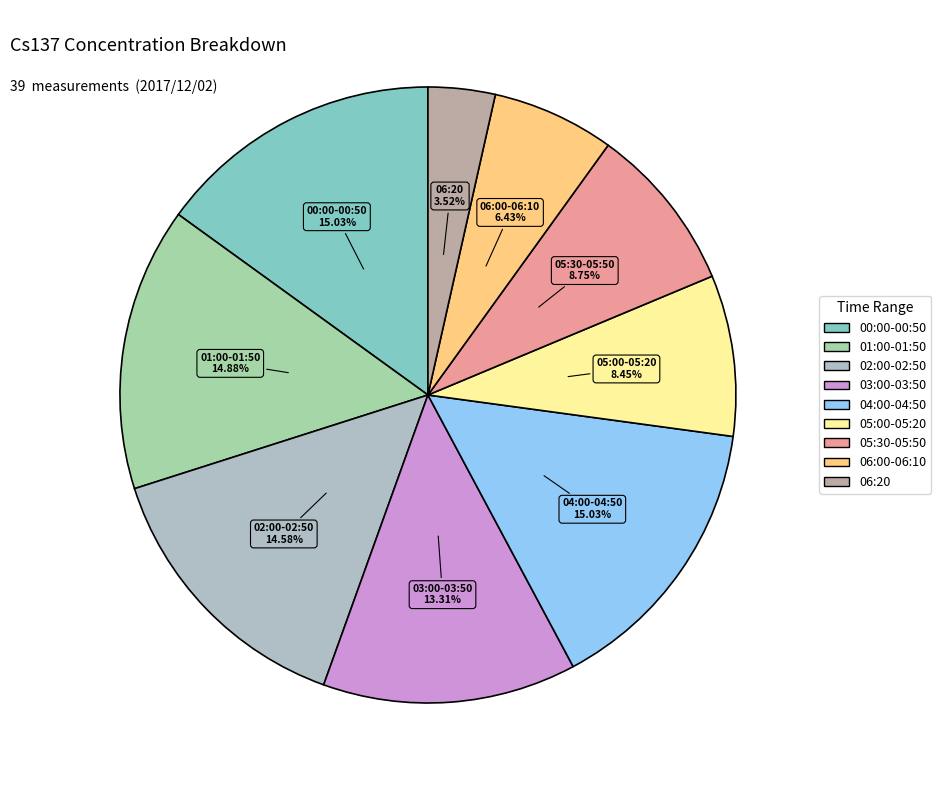

How many segments does this pie chart have?

9